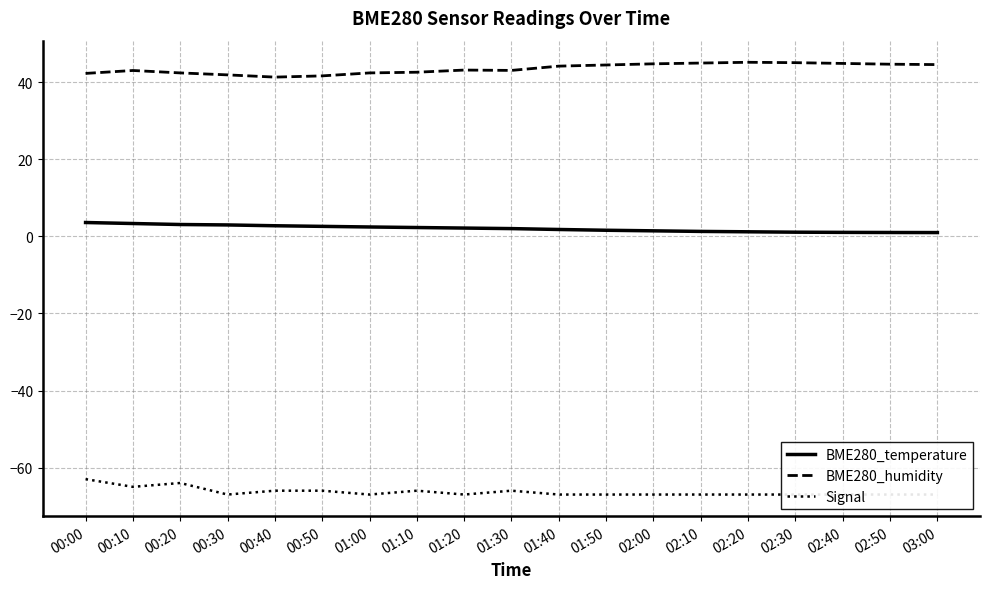

Which label corresponds to the largest value in the chart?

02:20